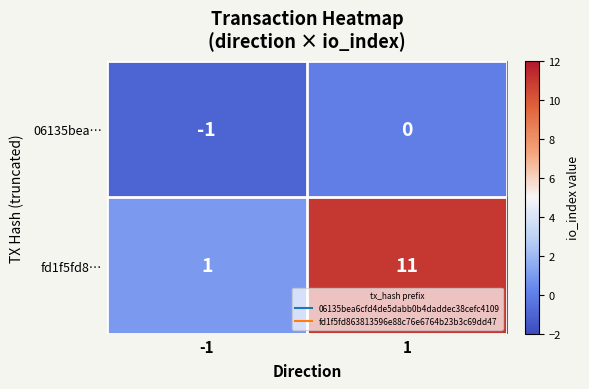

What is the difference between the maximum and minimum values in the fd1f5fd8… series?

10